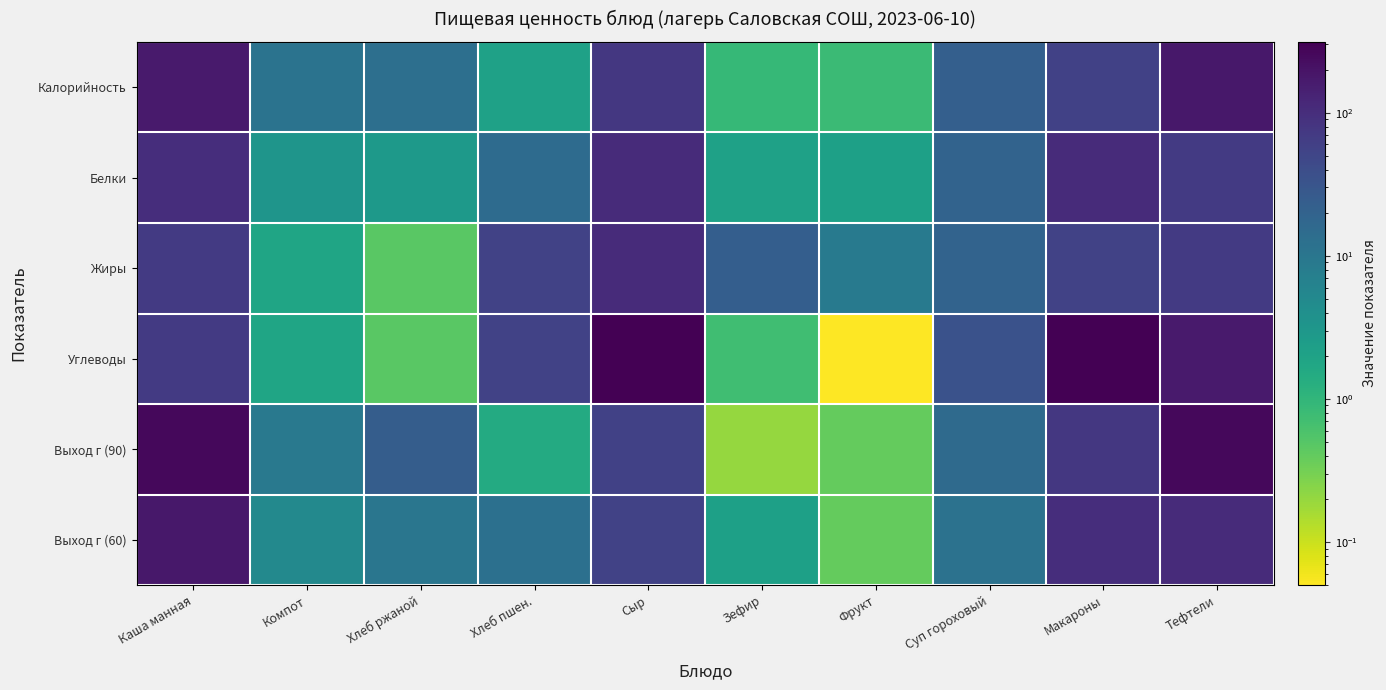

Reading left to right, extract all data points from this chart.

Калорийность: Каша манная=168.0	Компот=11.0	Хлеб ржаной=12.9	Хлеб пшен.=2.1	Сыр=76.4	Зефир=0.9	Фрукт=0.8	Суп гороховый=21.8	Макароны=57.0	Тефтели=179.9
Белки: Каша манная=98.0	Компот=3.3	Хлеб ржаной=2.8	Хлеб пшен.=14.9	Сыр=106.0	Зефир=2.1	Фрукт=2.2	Суп гороховый=19.0	Макароны=106.0	Тефтели=69.7
Жиры: Каша манная=69.7	Компот=1.9	Хлеб ржаной=0.5	Хлеб пшен.=55.3	Сыр=106.0	Зефир=22.7	Фрукт=8.9	Суп гороховый=19.4	Макароны=55.3	Тефтели=69.7
Углеводы: Каша манная=69.7	Компот=1.9	Хлеб ржаной=0.5	Хлеб пшен.=55.3	Сыр=312.0	Зефир=0.7	Фрукт=0.1	Суп гороховый=34.3	Макароны=312.0	Тефтели=168.0
Выход г (90): Каша манная=255.0	Компот=9.0	Хлеб ржаной=24.0	Хлеб пшен.=1.5	Сыр=57.0	Зефир=0.2	Фрукт=0.4	Суп гороховый=15.0	Макароны=76.4	Тефтели=255.0
Выход г (60): Каша манная=179.9	Компот=5.1	Хлеб ржаной=10.0	Хлеб пшен.=12.2	Сыр=55.3	Зефир=2.2	Фрукт=0.4	Суп гороховый=11.4	Макароны=98.0	Тефтели=106.0